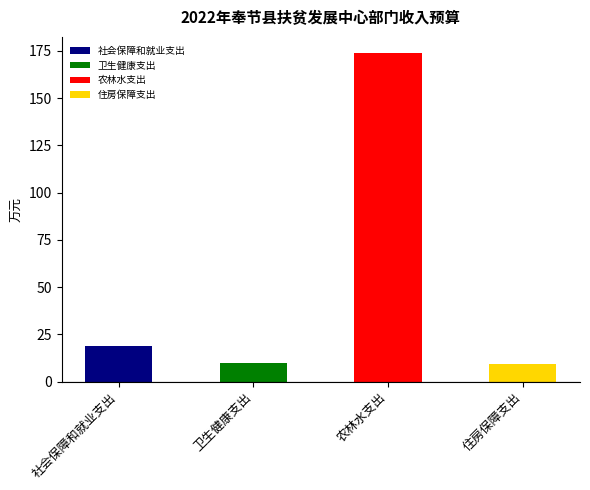

What position from the left is 卫生健康支出?

2